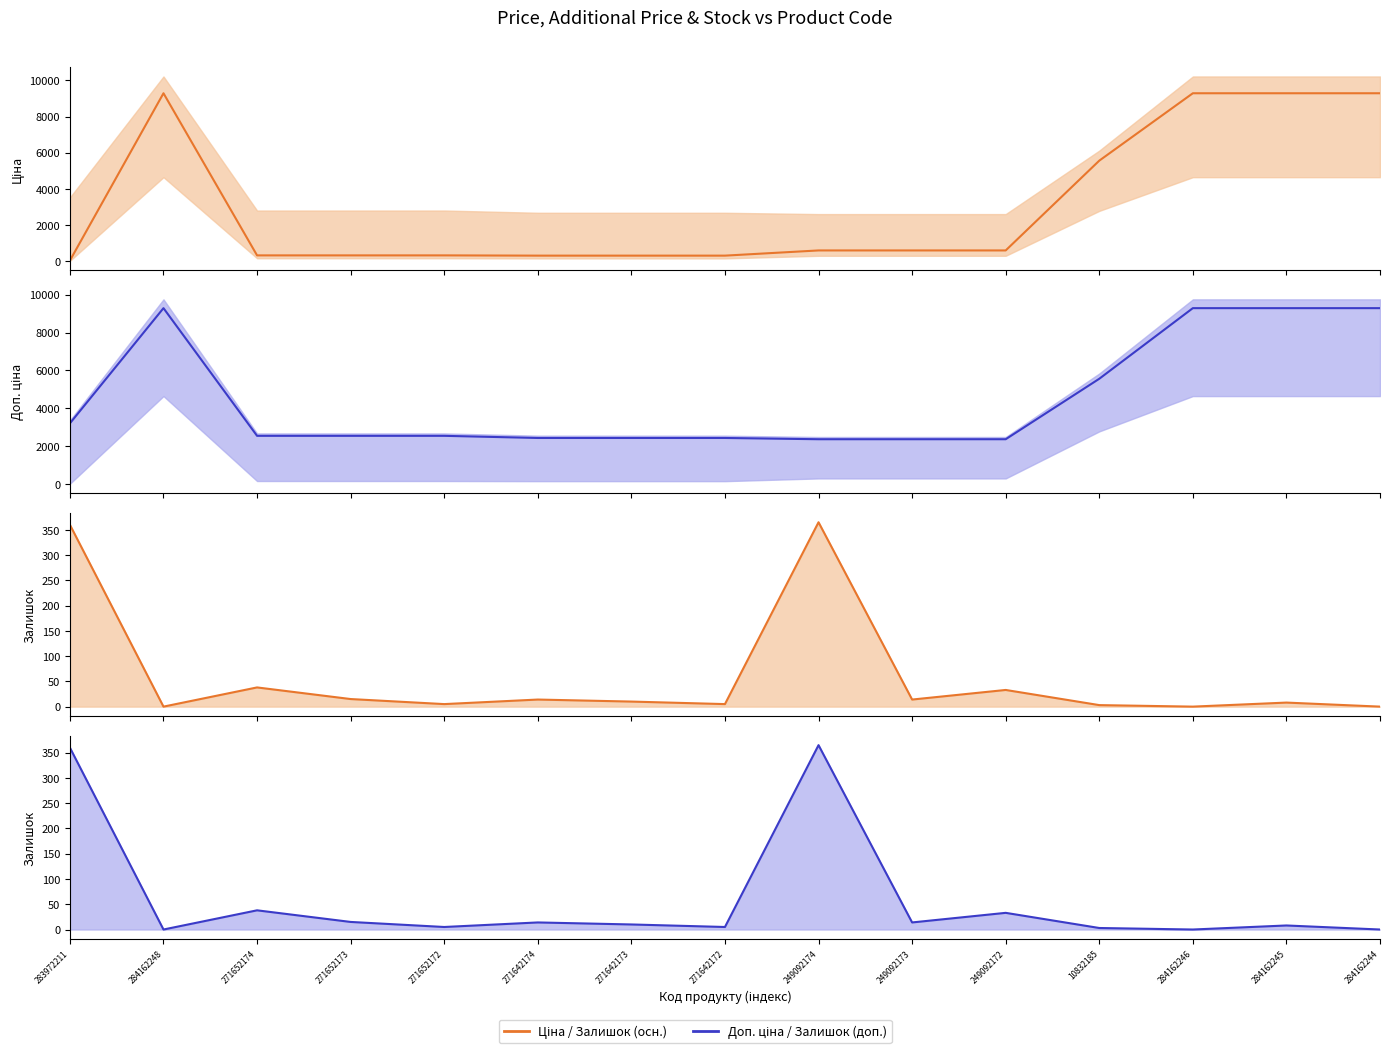

At which category is the sum across all series the highest?

284162245